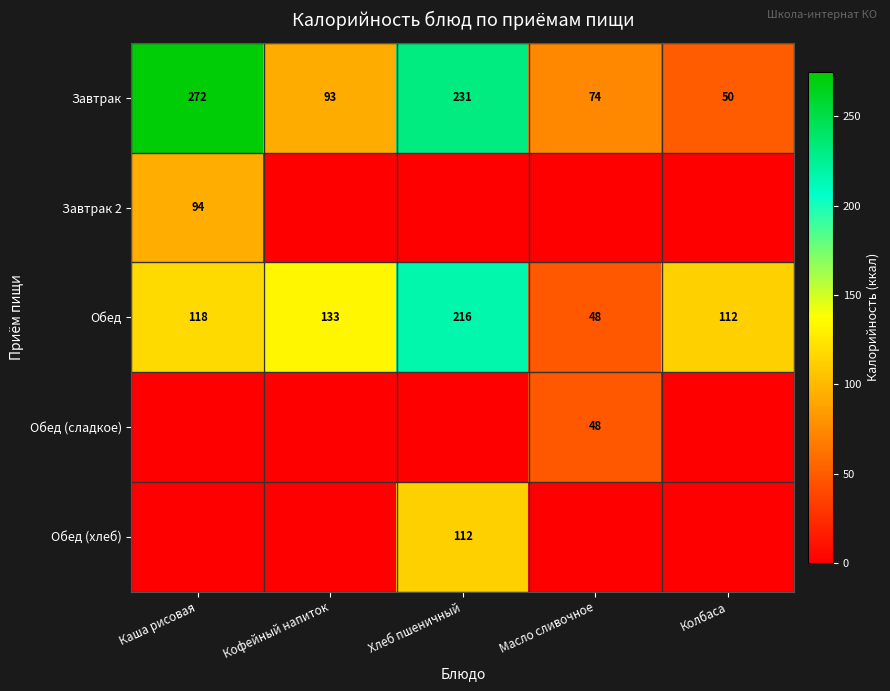

Is the value of Завтрак at Колбаса greater than the value of Обед at Хлеб пшеничный?

No